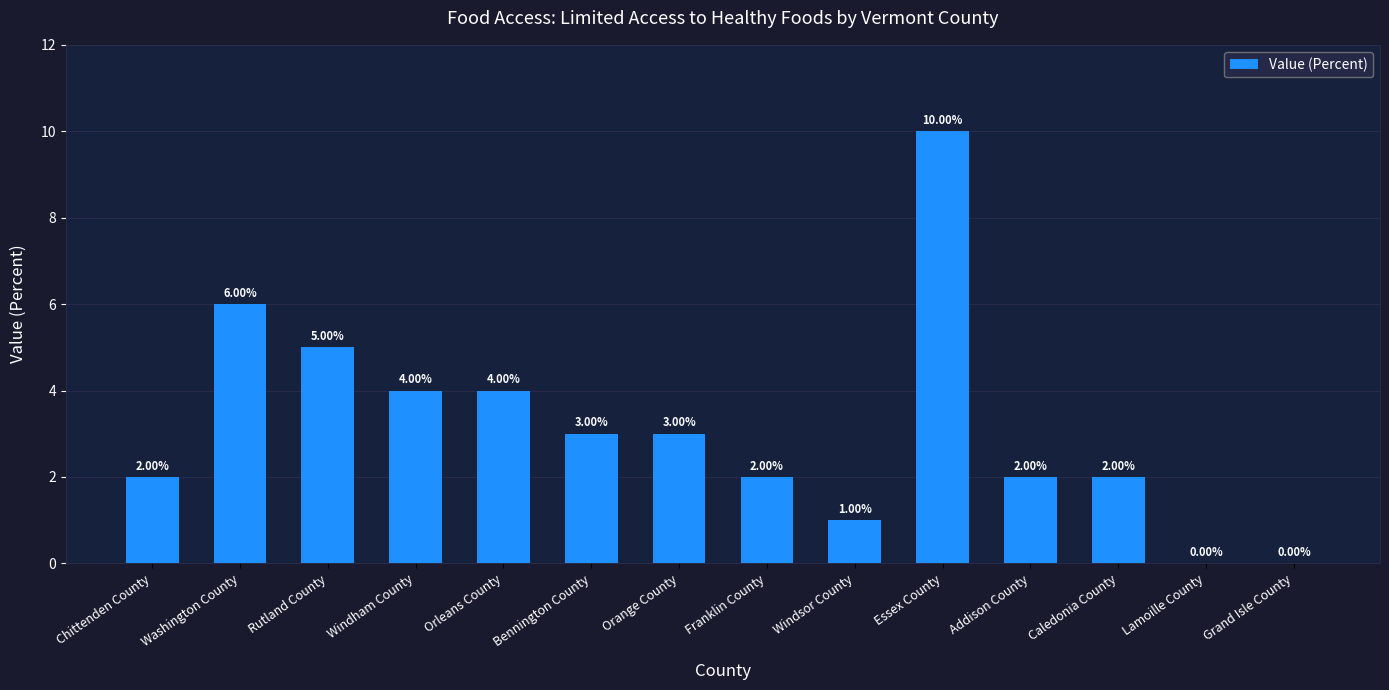

At which label is the value closest to 5?

Rutland County